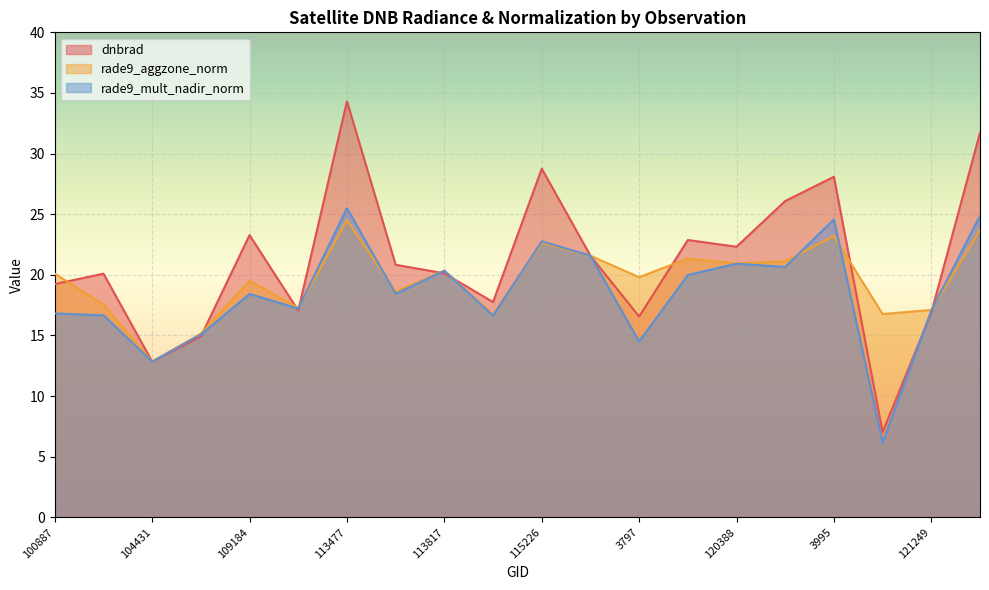

Is it true that dnbrad equals 14.9 at 107081?

True